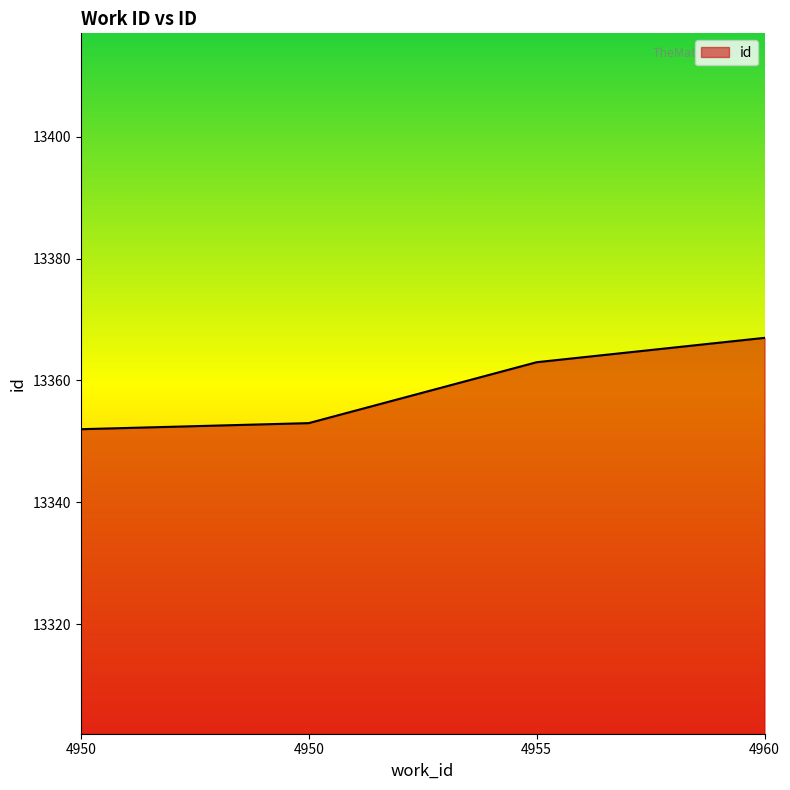

How many categories are shown in the chart?

4